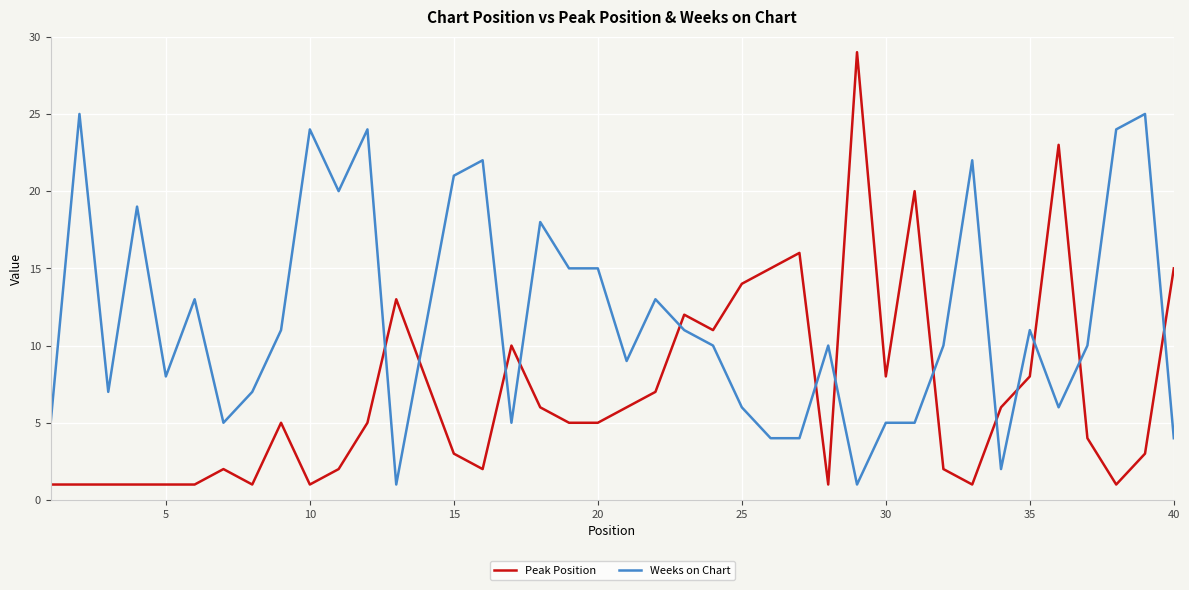

True or false: Peak Position and Weeks on Chart cross at least once.

True